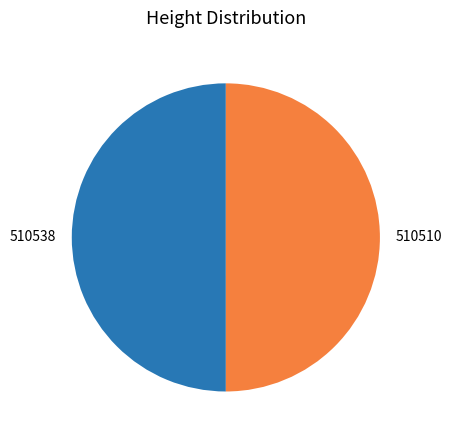

Is it true that 510510 is 41% of the pie?

False